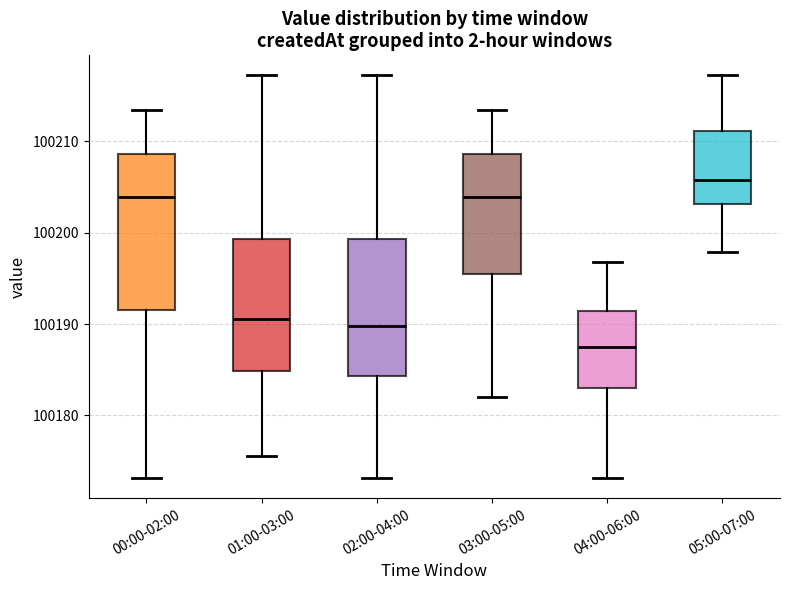

Reading left to right, transcribe this box plot: for each box, give where its median line is, the range the box spans, and where its two whiskers end, as read against the y-axis. The values are not printed on the chart, so give them approximately, as read against the axis.

00:00-02:00: median 100204, box 100192 to 100209, whiskers 100173 to 100213
01:00-03:00: median 100191, box 100185 to 100199, whiskers 100176 to 100217
02:00-04:00: median 100190, box 100184 to 100199, whiskers 100173 to 100217
03:00-05:00: median 100204, box 100195 to 100209, whiskers 100182 to 100213
04:00-06:00: median 100188, box 100183 to 100191, whiskers 100173 to 100197
05:00-07:00: median 100206, box 100203 to 100211, whiskers 100198 to 100217